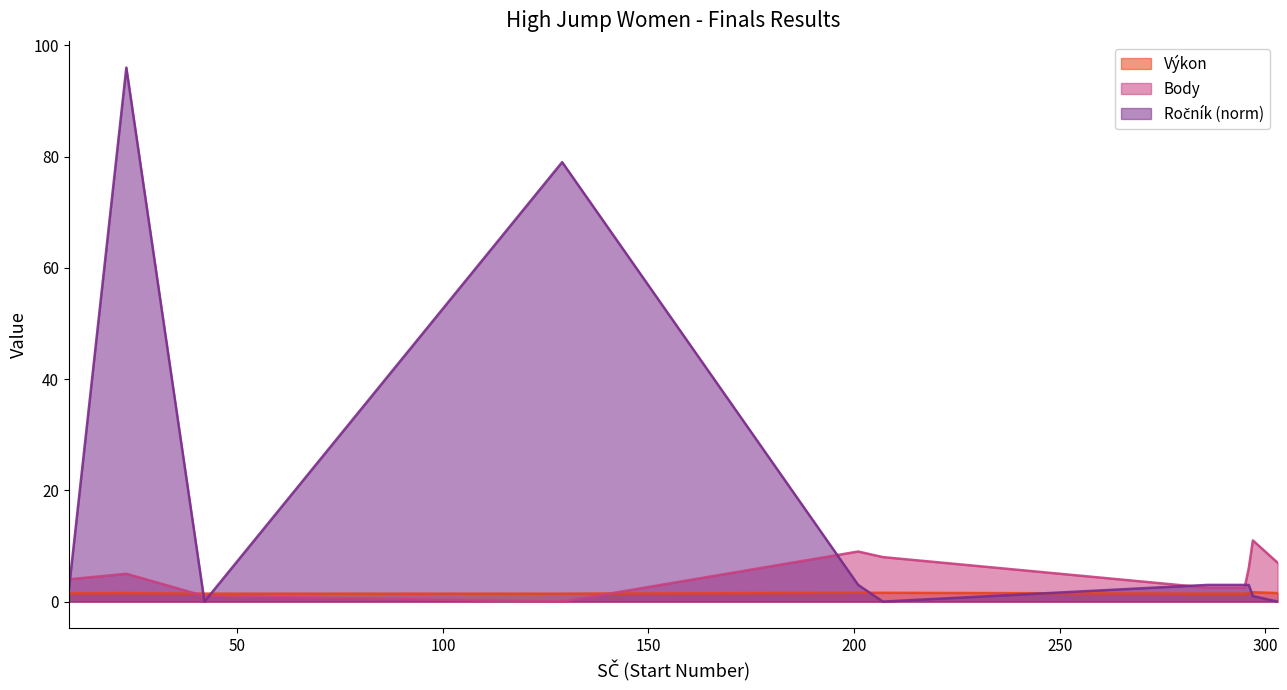

What is the maximum value shown in the chart?

96.0